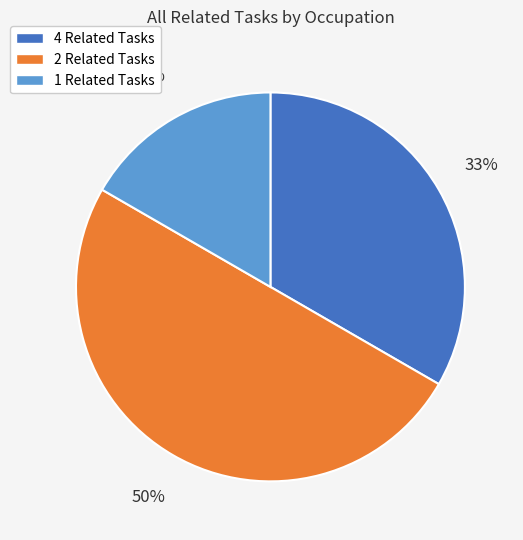

To the nearest percent, what is the difference between the largest and smallest slice percentages?

33%